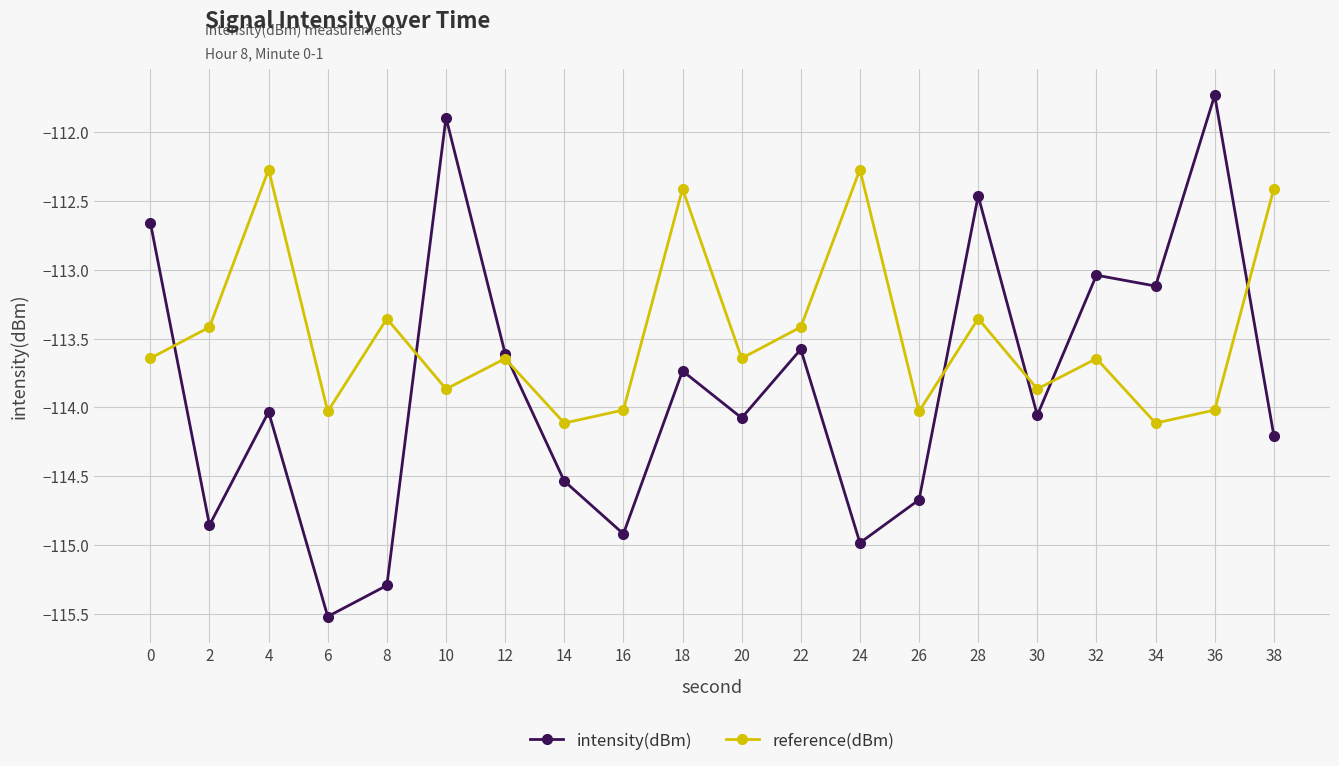

At how many categories does at least one series exceed -115?

20